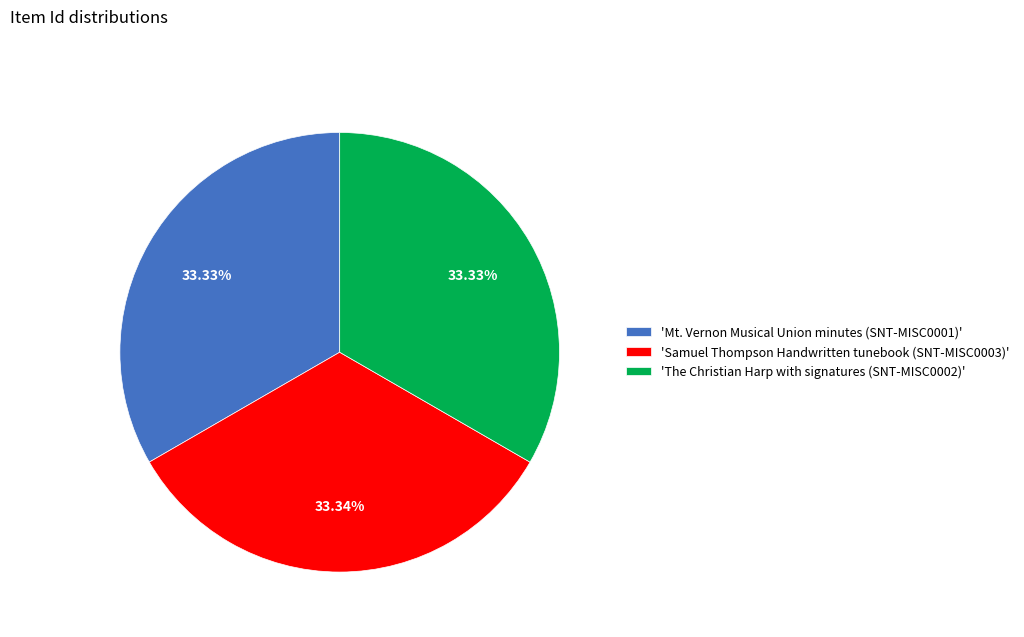

Combined, do 'Samuel Thompson Handwritten tunebook (SNT-MISC0003)' and 'Mt. Vernon Musical Union minutes (SNT-MISC0001)' account for over 50%?

Yes